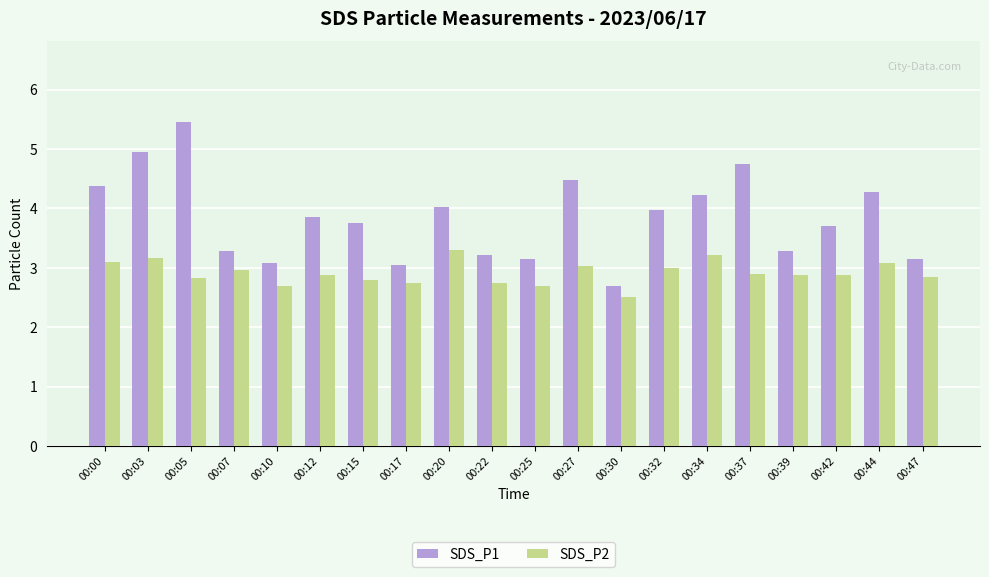

What is the total value across all series at 00:05?

8.3